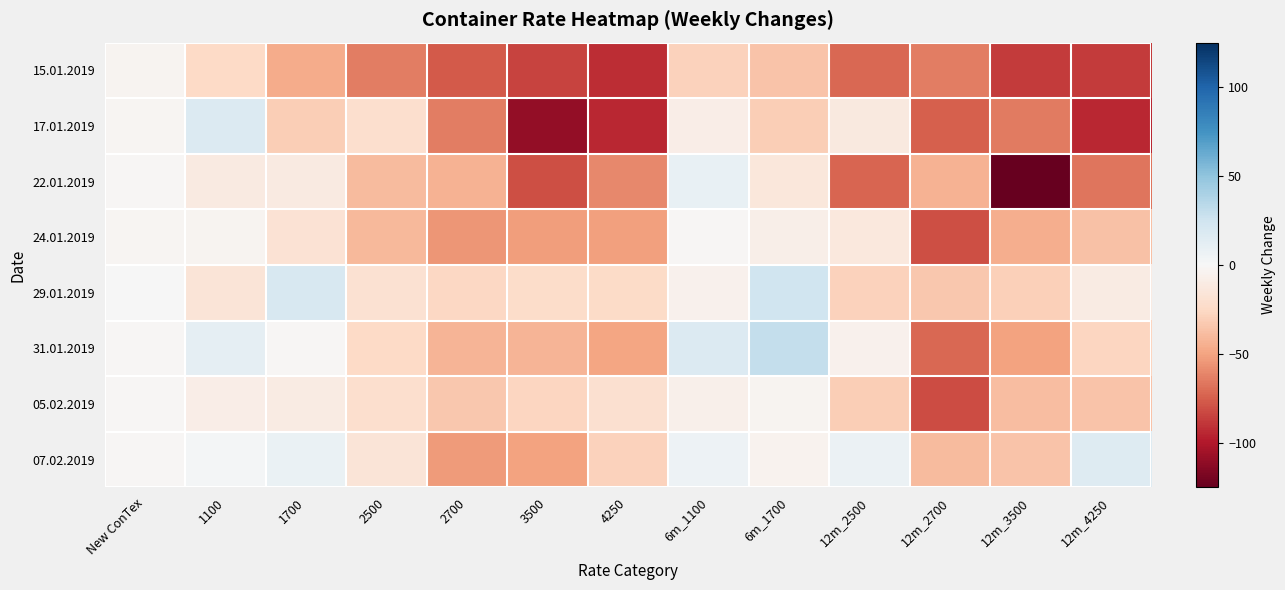

What is the difference between the highest and lowest values at New ConTex?

3